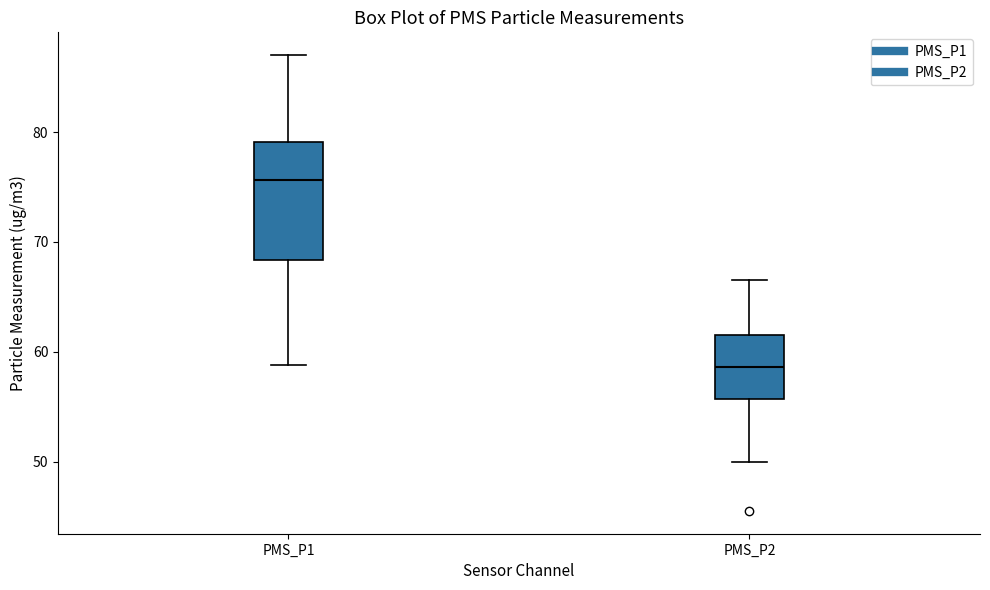

Where is the upper edge of the box for PMS_P1 on the y-axis? The values are not printed on the chart, so give them approximately, as read against the axis.

79